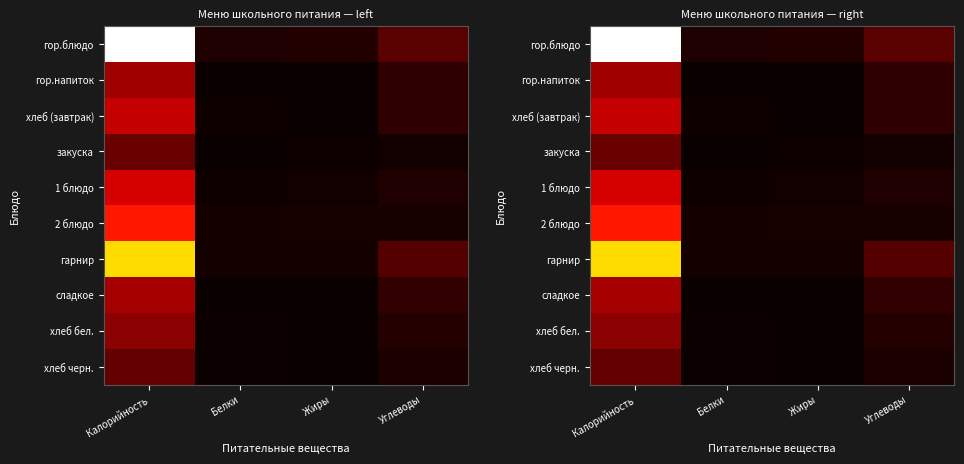

Count the number of categories in the chart.

4